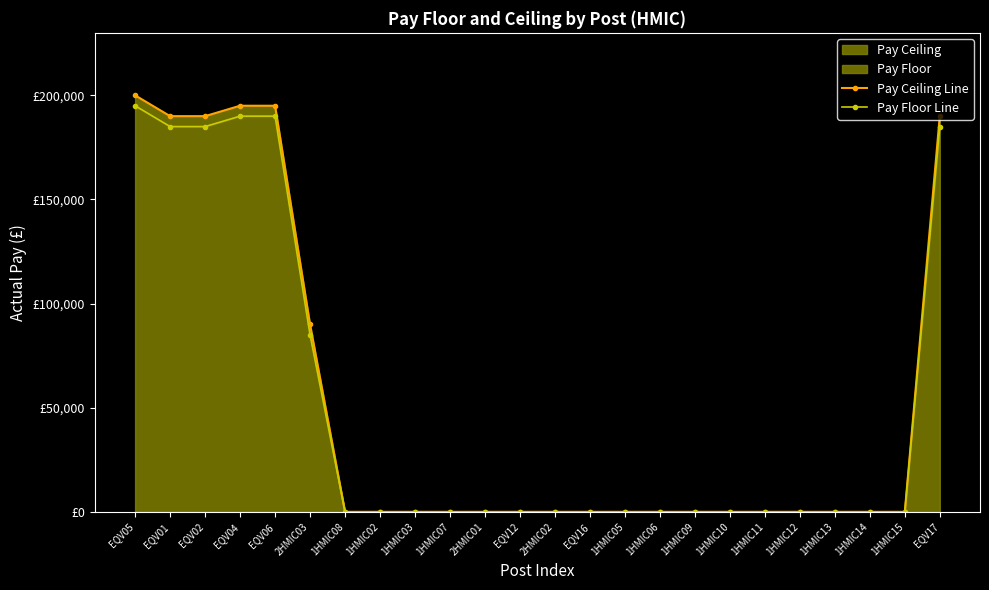

What is the label of the 5th point from the left?

EQV06